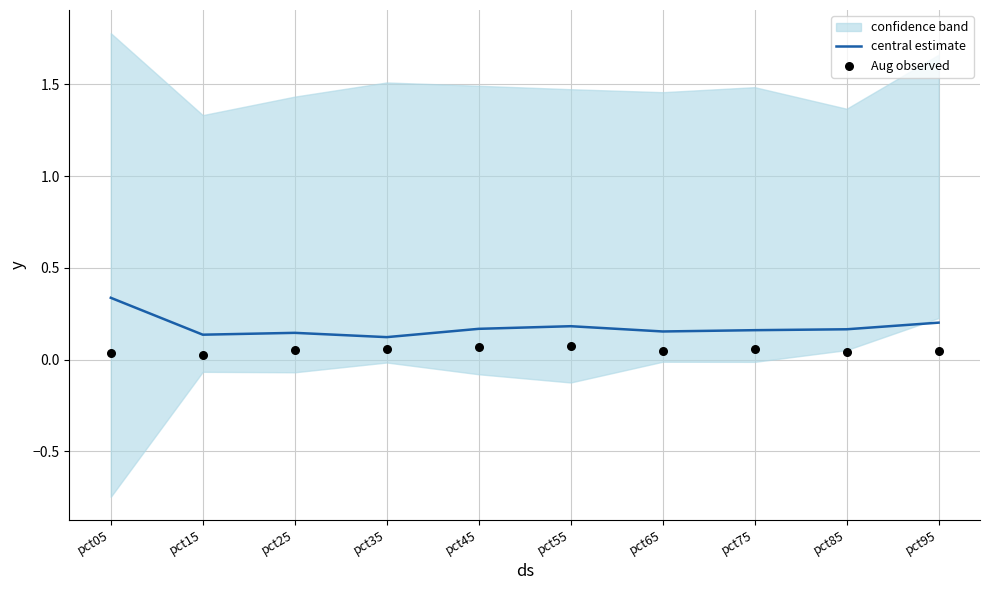

What is the total value across all series at pct05?

0.4